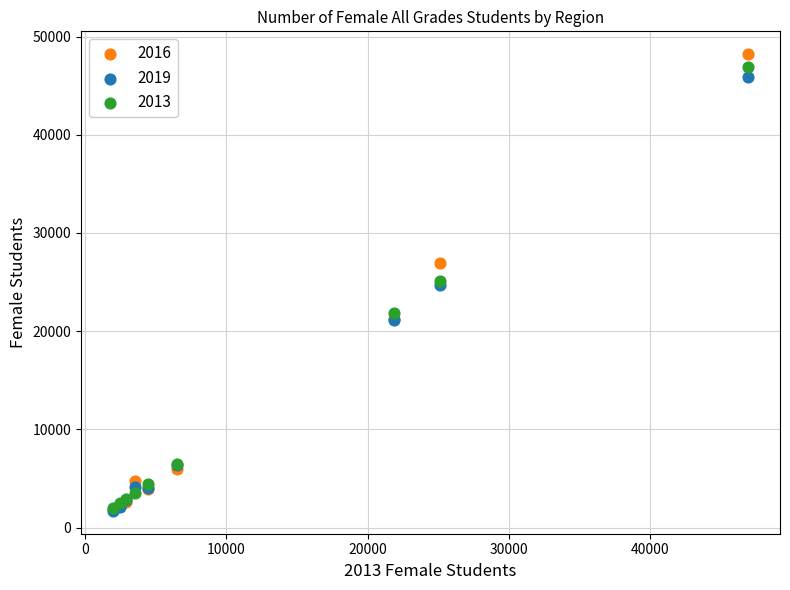

Which series has the widest spread of Y values?

2016